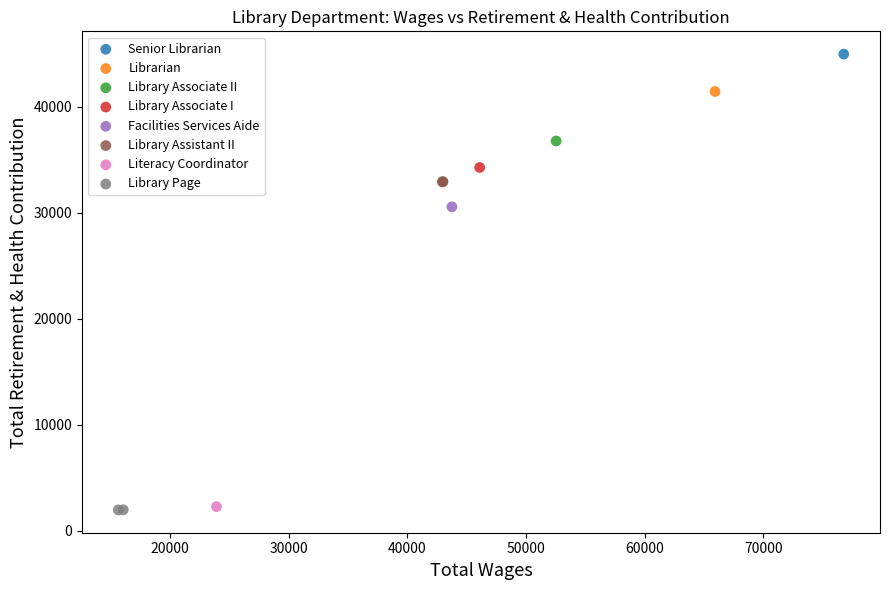

What are all the series names shown in the legend?

Senior Librarian, Librarian, Library Associate II, Library Associate I, Facilities Services Aide, Library Assistant II, Literacy Coordinator, Library Page